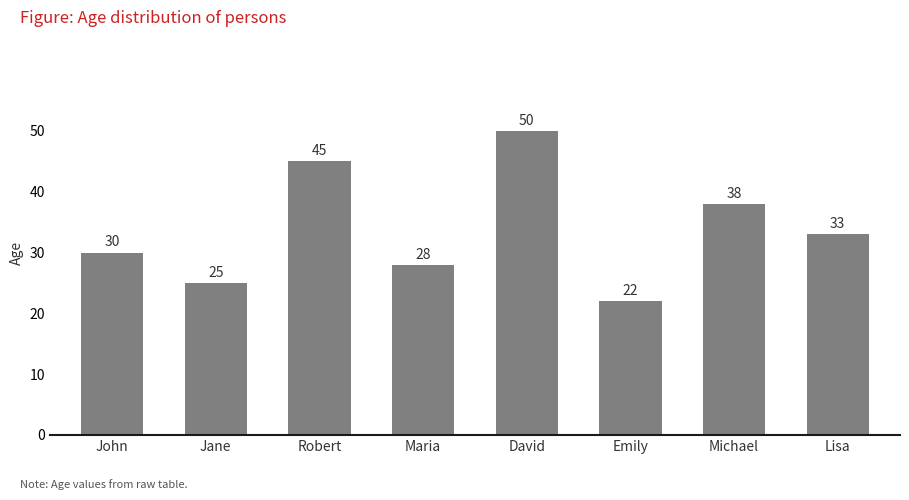

Which label corresponds to the smallest value in the chart?

Emily